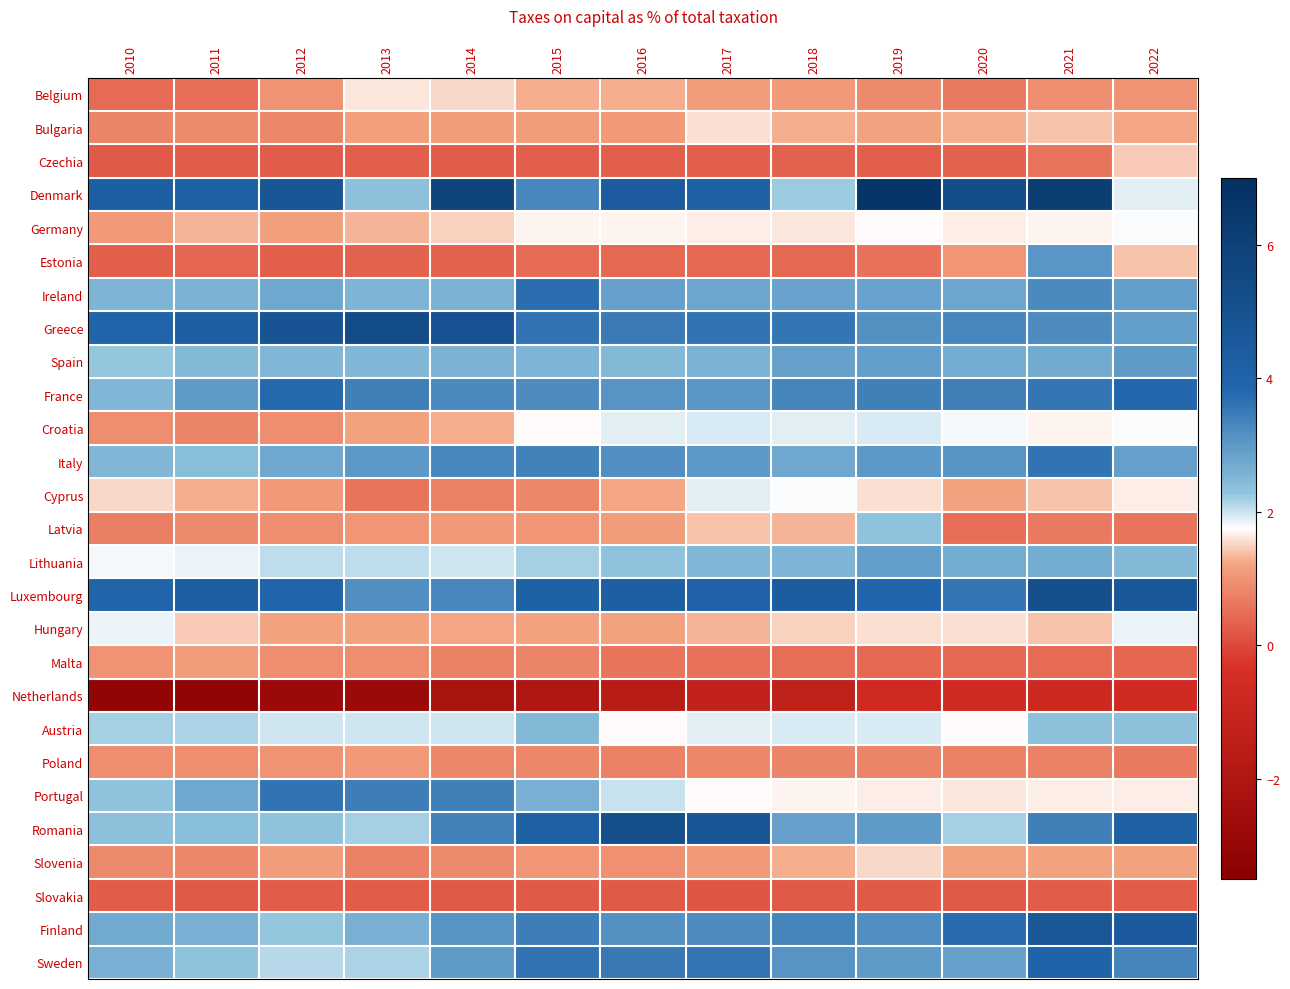

What is the spread (max minus min) of values at 2021?

6.9